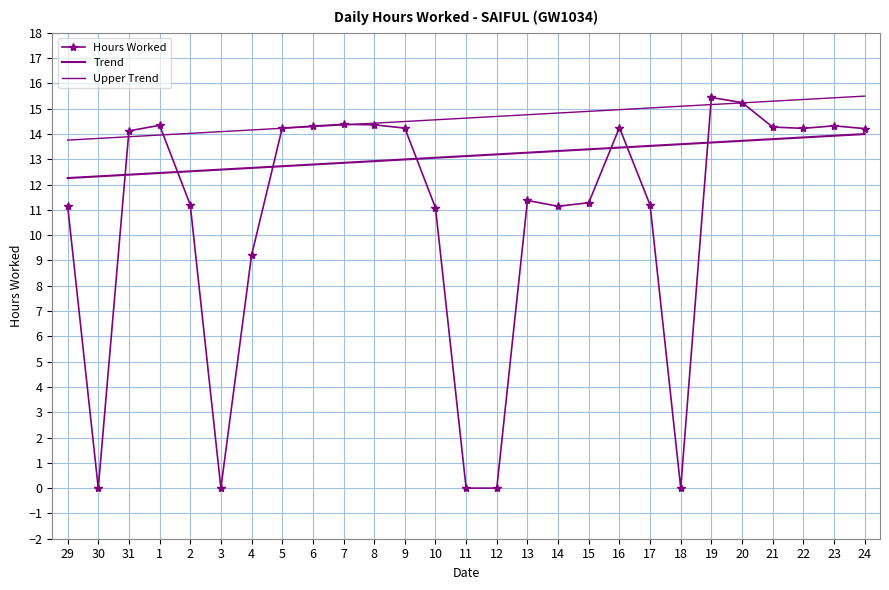

True or false: Upper Trend has more than 0 interior local peaks.

False